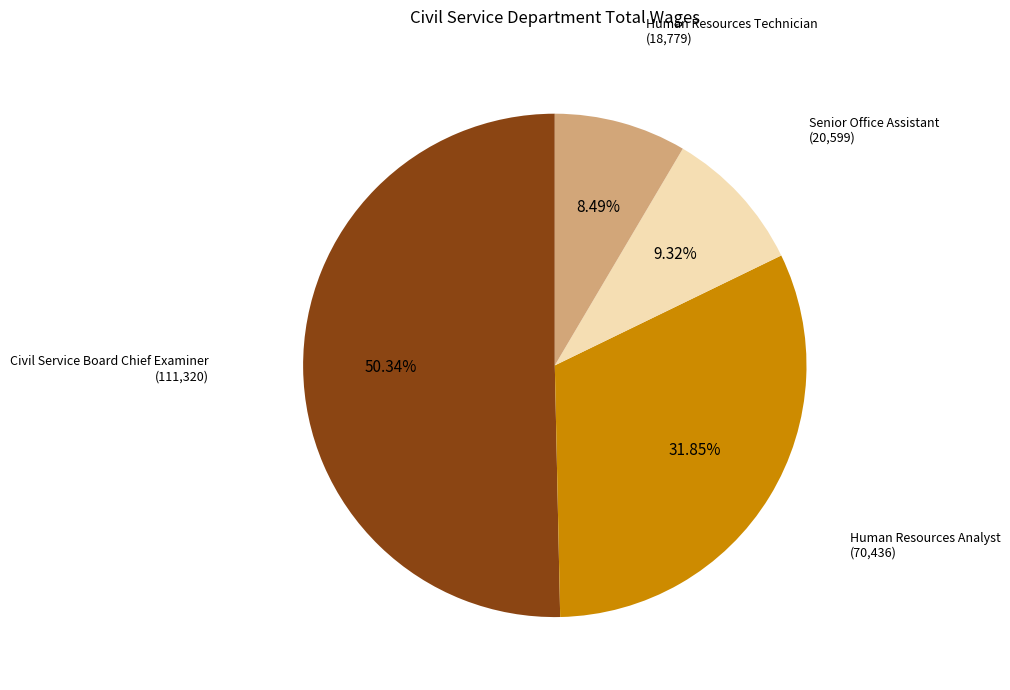

Is there a majority slice in this chart?

Yes